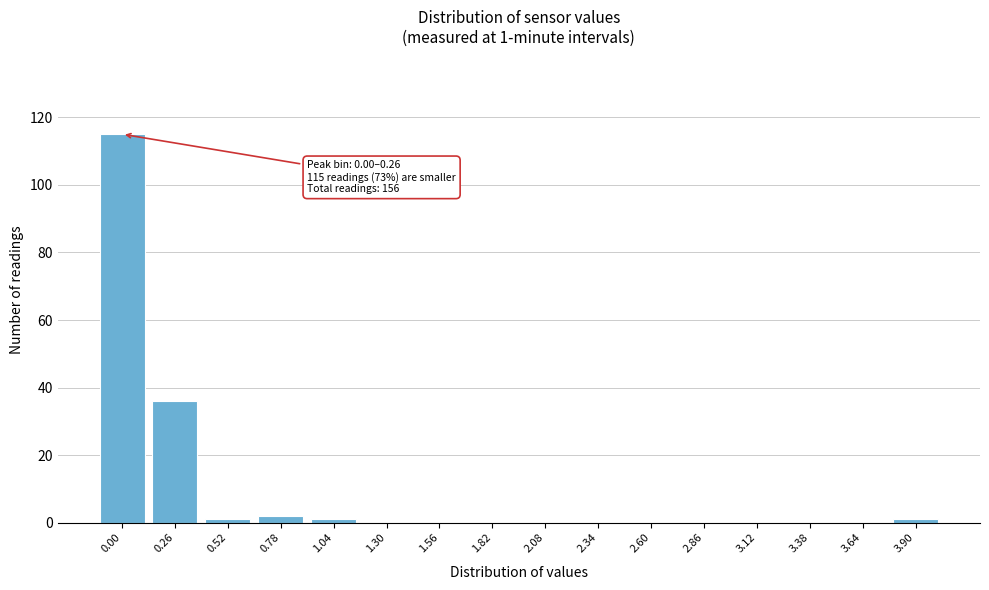

Reading right to left, what are all the values shown in this chart?

3.90=1	3.64=0	3.38=0	3.12=0	2.86=0	2.60=0	2.34=0	2.08=0	1.82=0	1.56=0	1.30=0	1.04=1	0.78=2	0.52=1	0.26=36	0.00=115